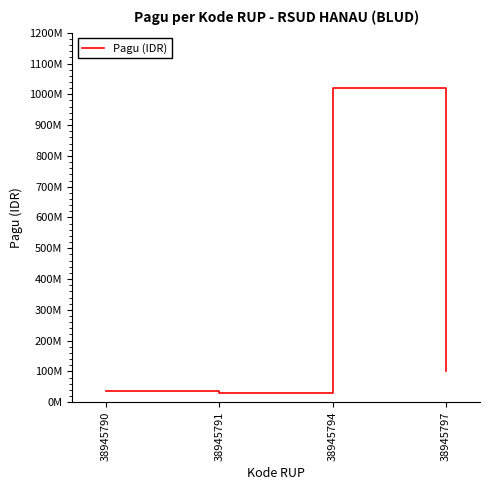

Is this an area chart (filled region under the line)?

No